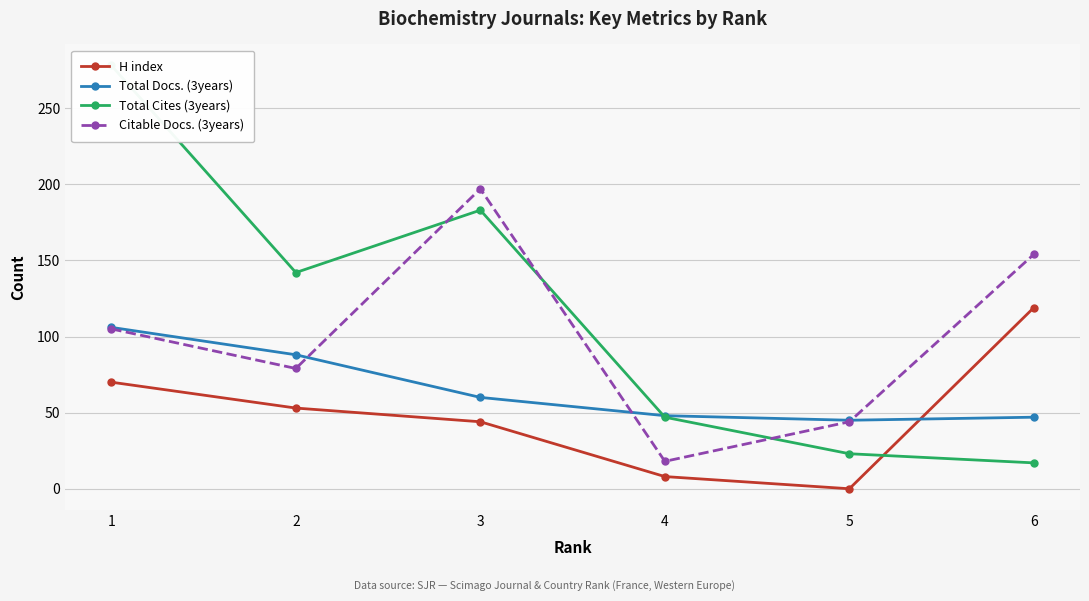

How many lines are shown in the chart?

4